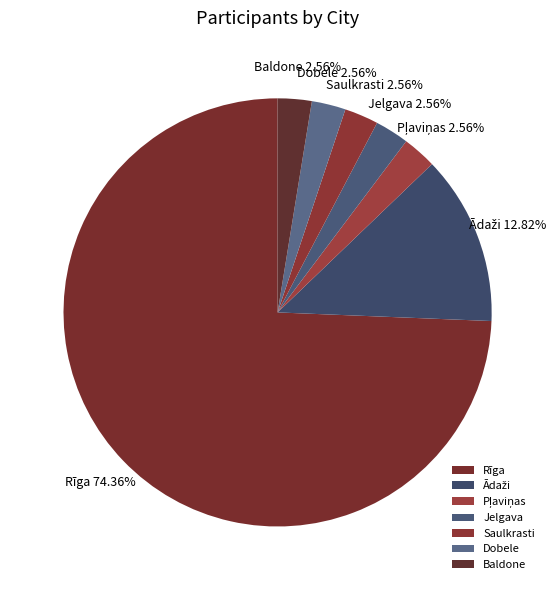

What is the largest slice in the pie chart?

Rīga